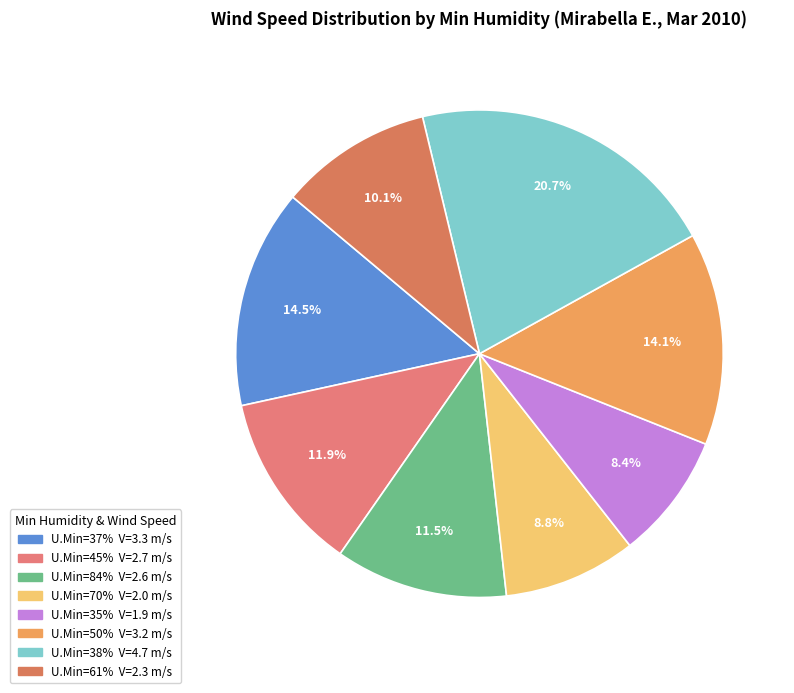

How many segments does this pie chart have?

8